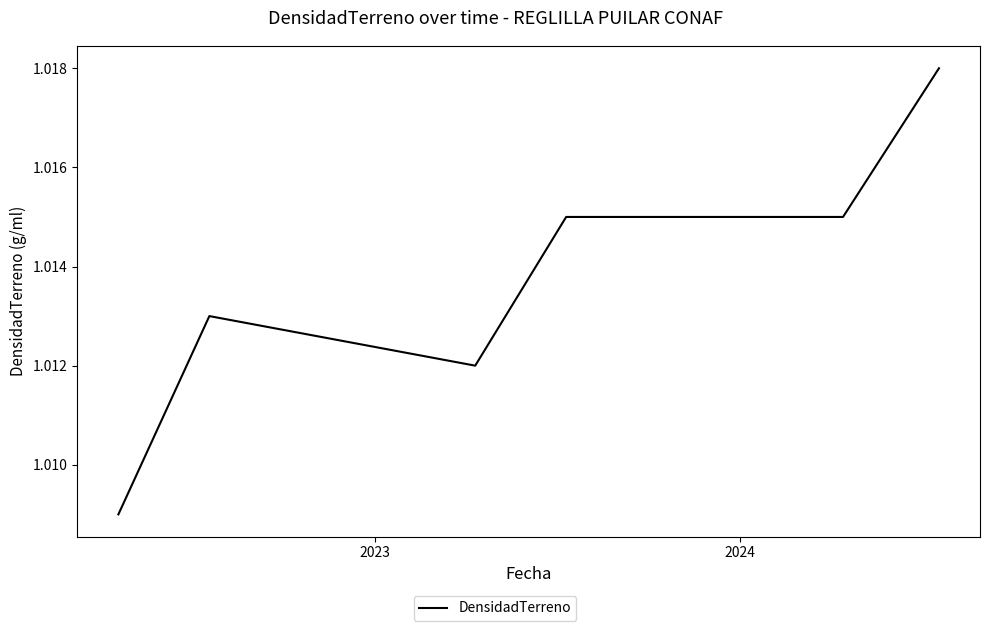

True or false: there are more than 0 points higher than both neighbors.

True